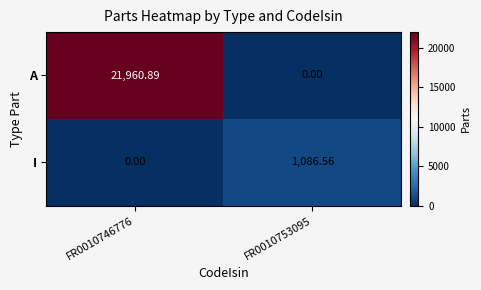

Rank the series by their average value, from lowest to highest.

I, A